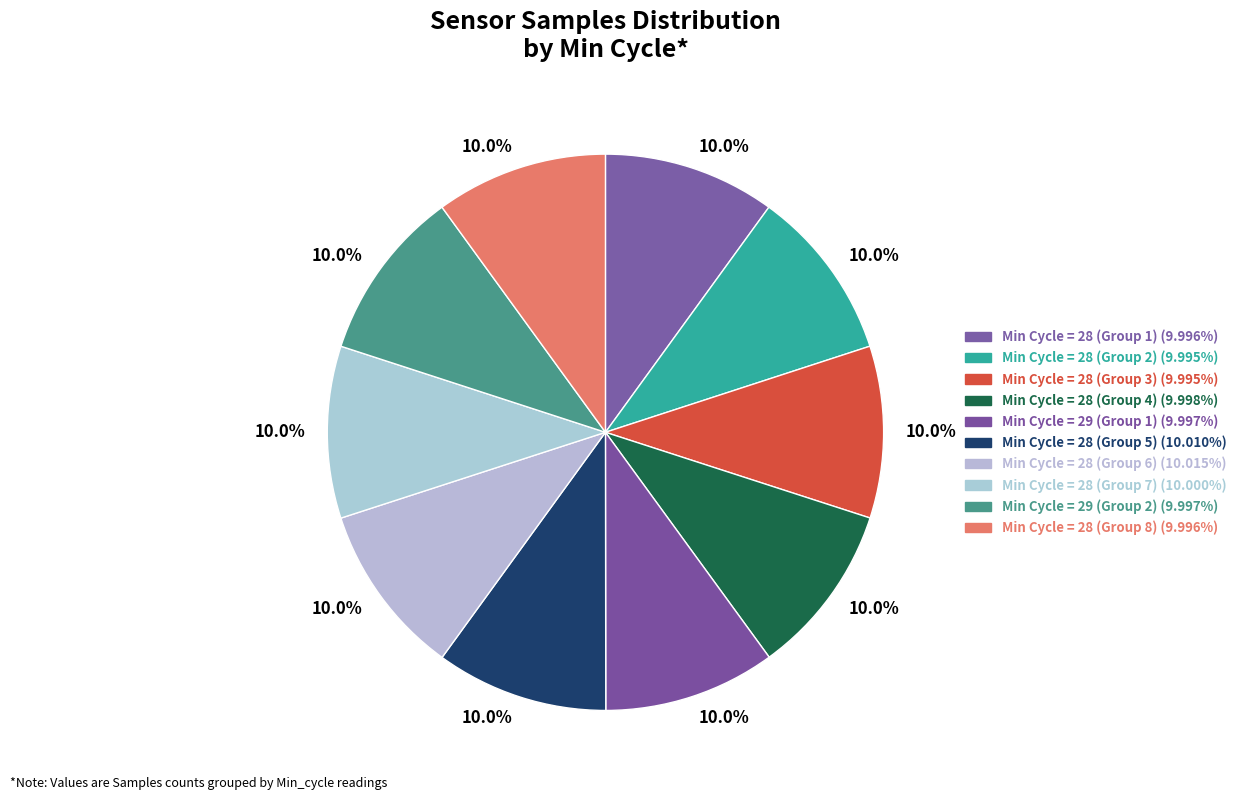

How many segments does this pie chart have?

10